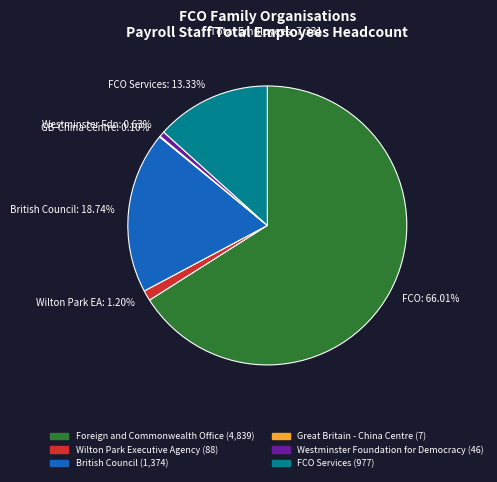

Approximately how many times larger is the value at British Council: 18.74% compared to Wilton Park EA: 1.20%?

15.6